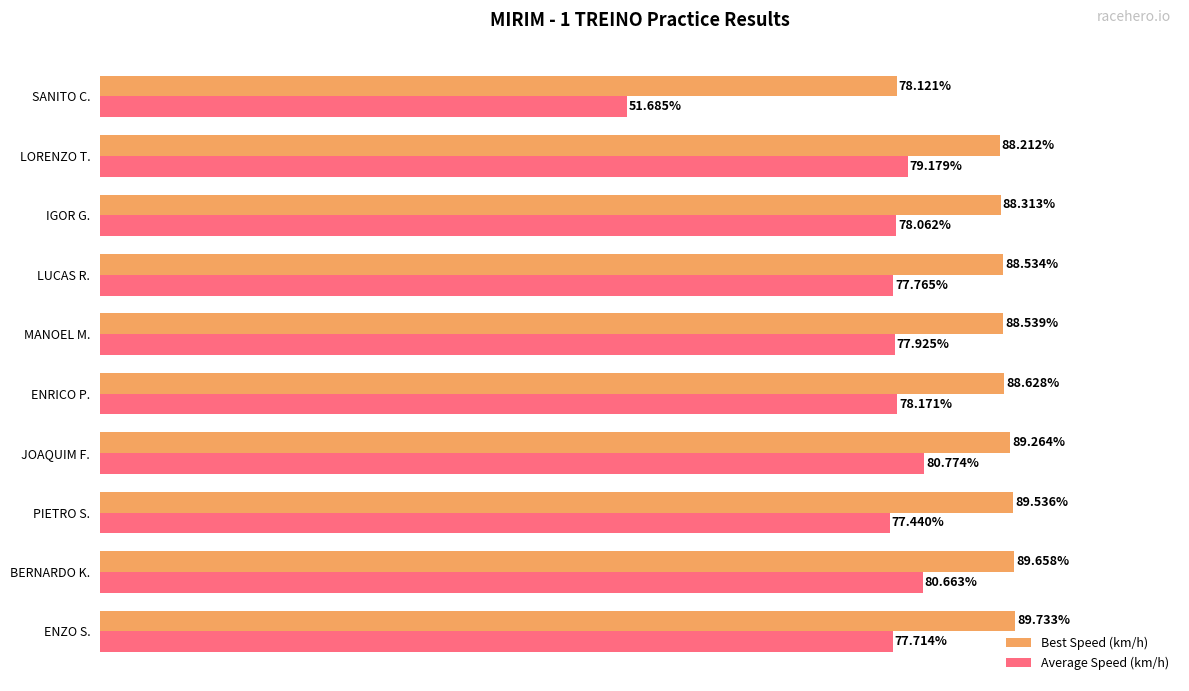

At which label does Average Speed (km/h) reach its minimum?

SANITO C.